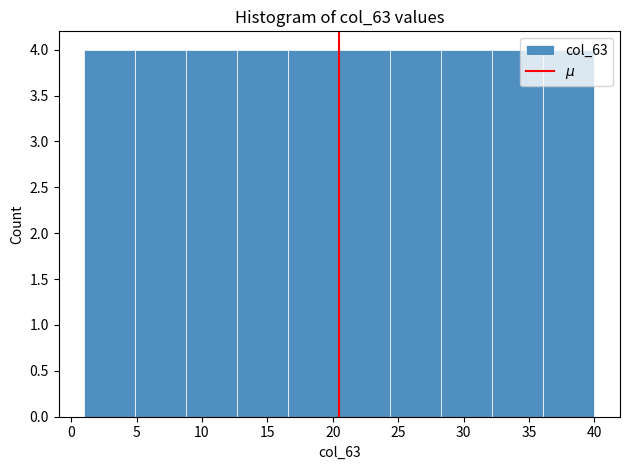

How tall is the bar that spans 28.3 to 32.2 on the x-axis? Neither the bar edges nor the heights are printed on the chart, so give them approximately, as read against the axes.

4